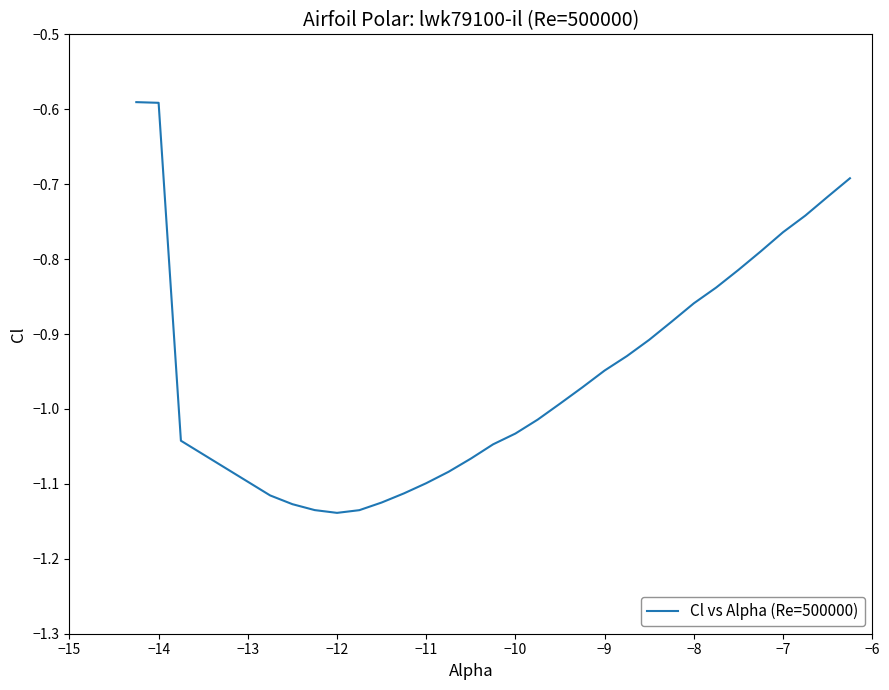

What is the difference between the maximum and minimum values?

0.5